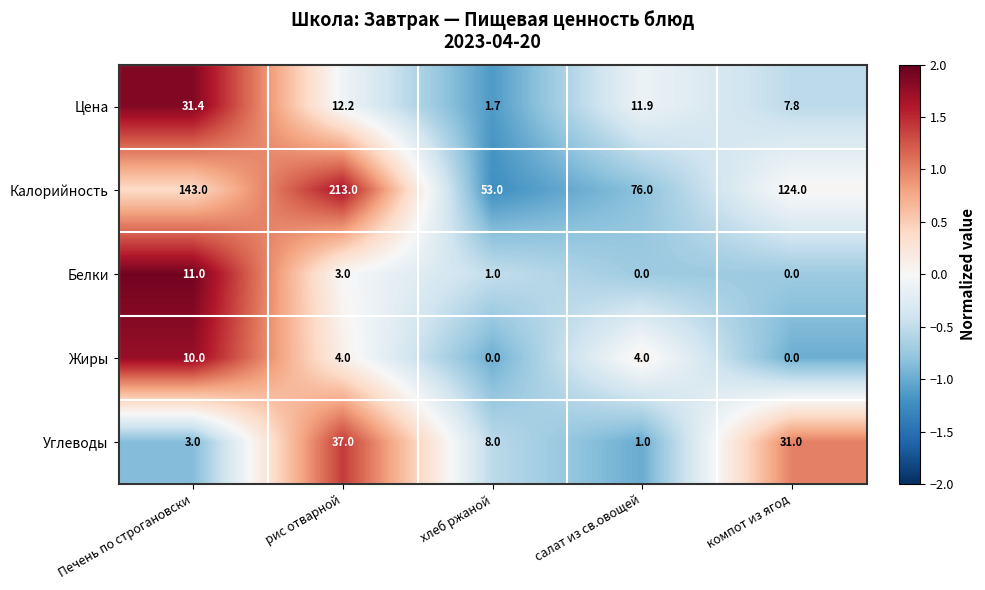

Read the Углеводы value at рис отварной.

37.0